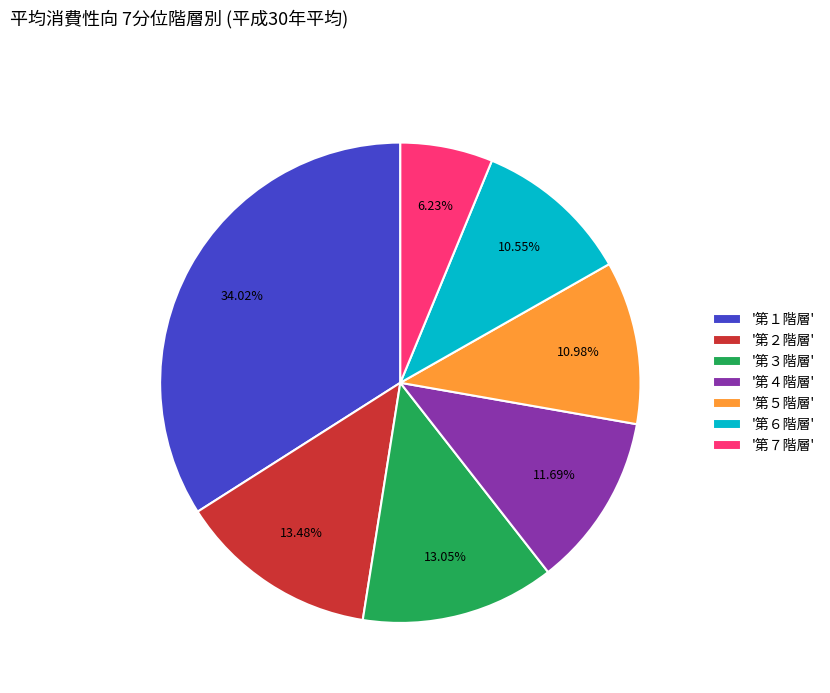

Does any single category account for the majority?

No